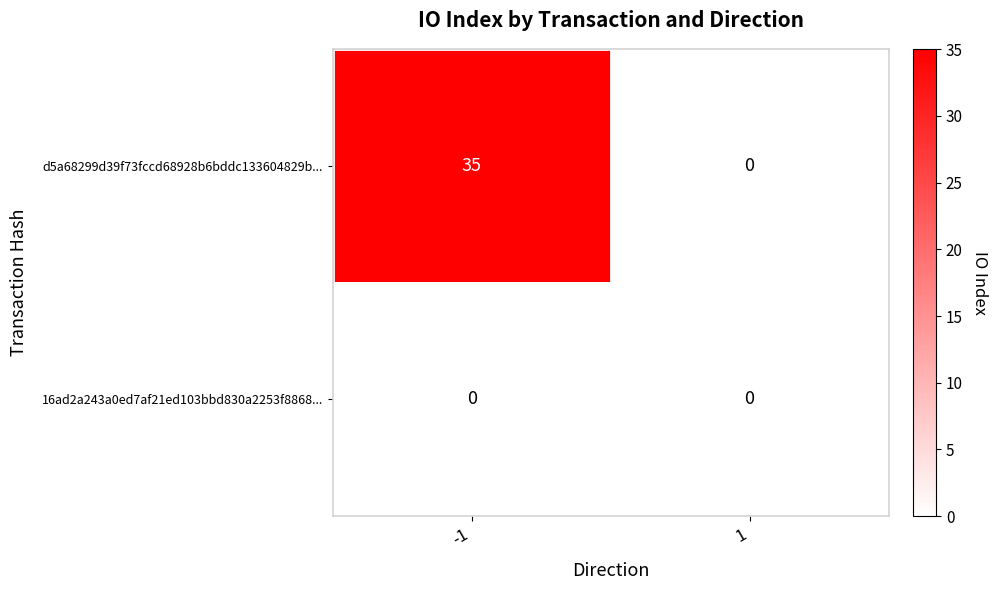

Which series has the largest total across all categories?

d5a68299d39f73fccd68928b6bddc133604829b...